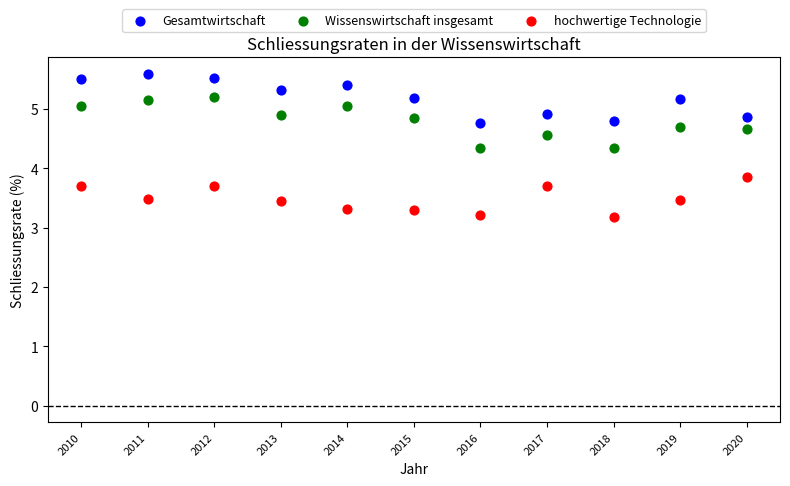

Which series reaches the minimum Y coordinate?

hochwertige Technologie